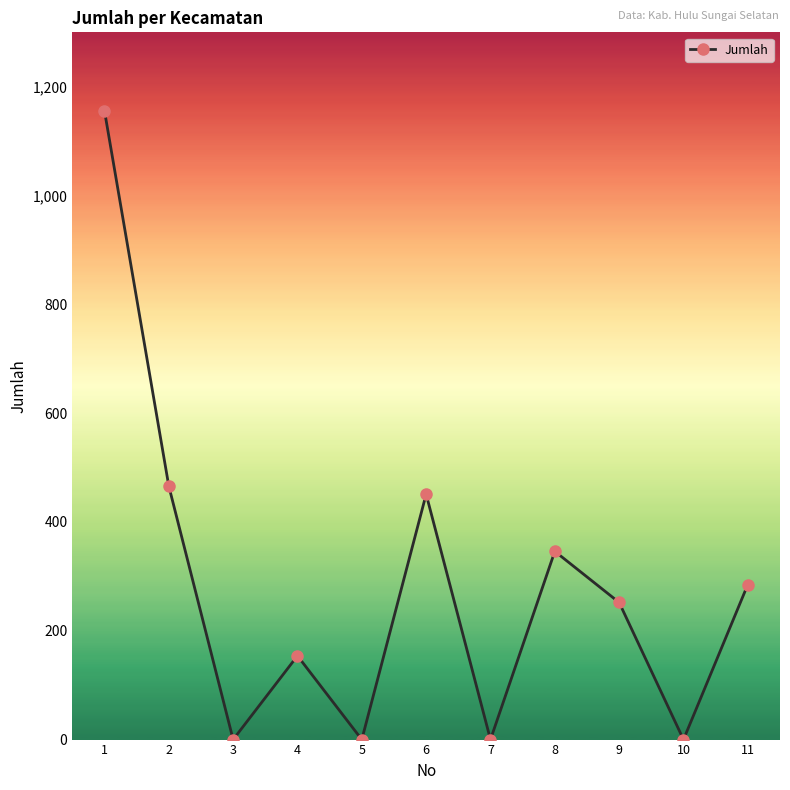

At which category does the data reach its first local peak?

4